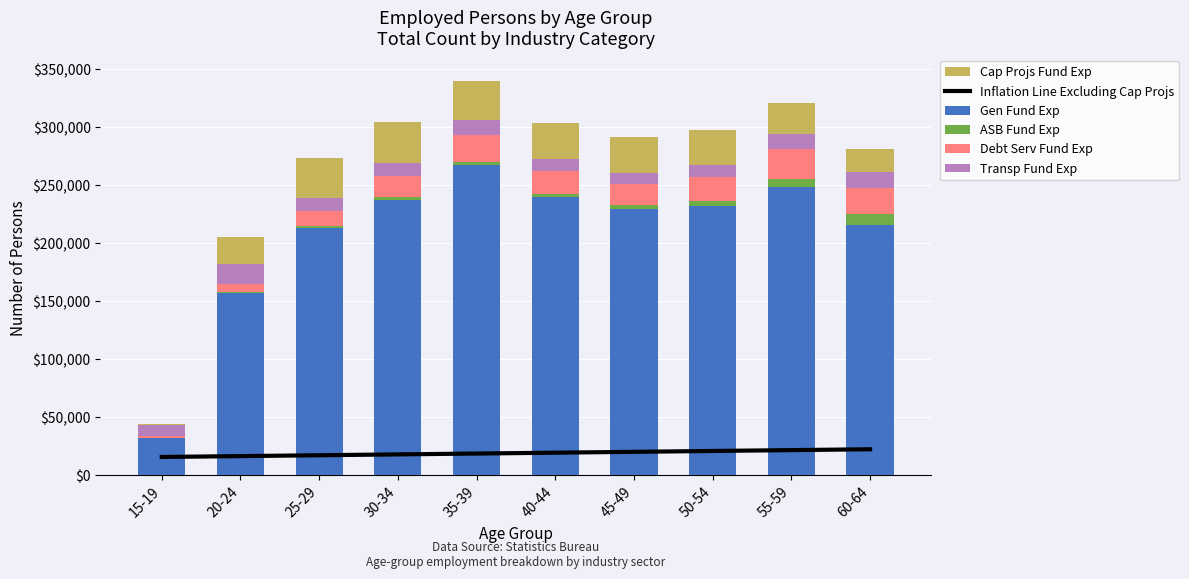

List the series in order of their peak value, highest first.

Gen Fund Exp, Cap Projs Fund Exp, Debt Serv Fund Exp, Inflation Line Excluding Cap Projs, Transp Fund Exp, ASB Fund Exp